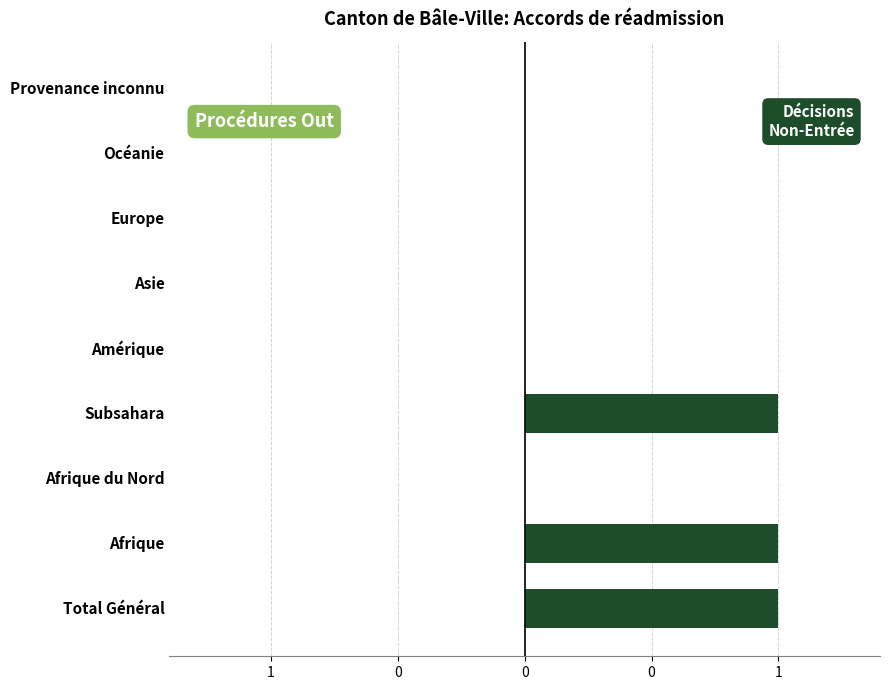

Are the bars horizontal?

Yes